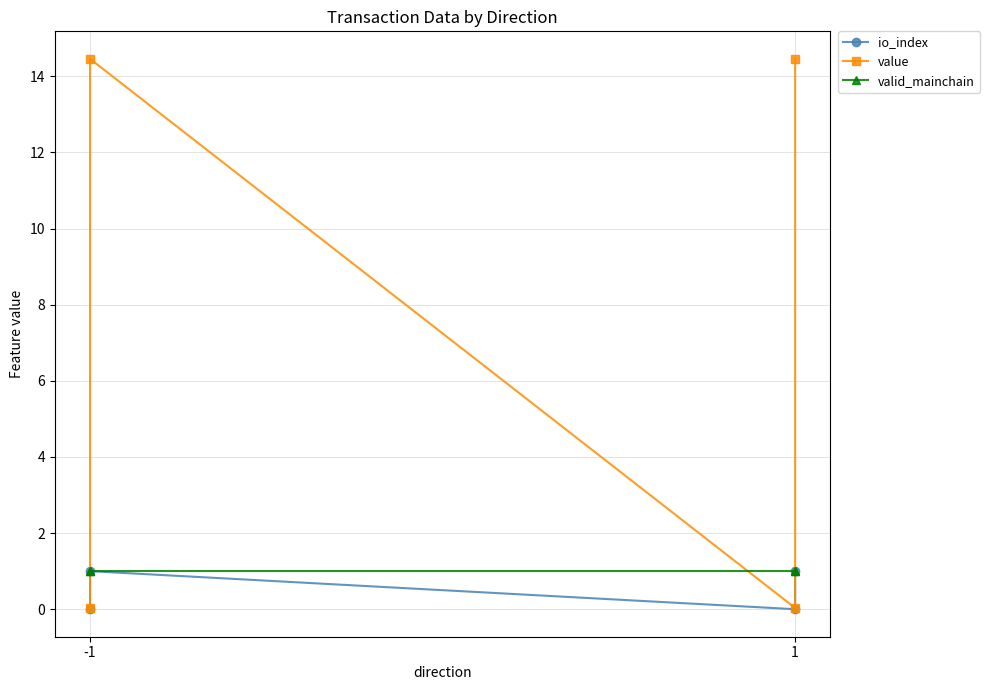

At 1, list the series in order from largest to smallest.

valid_mainchain, value, io_index